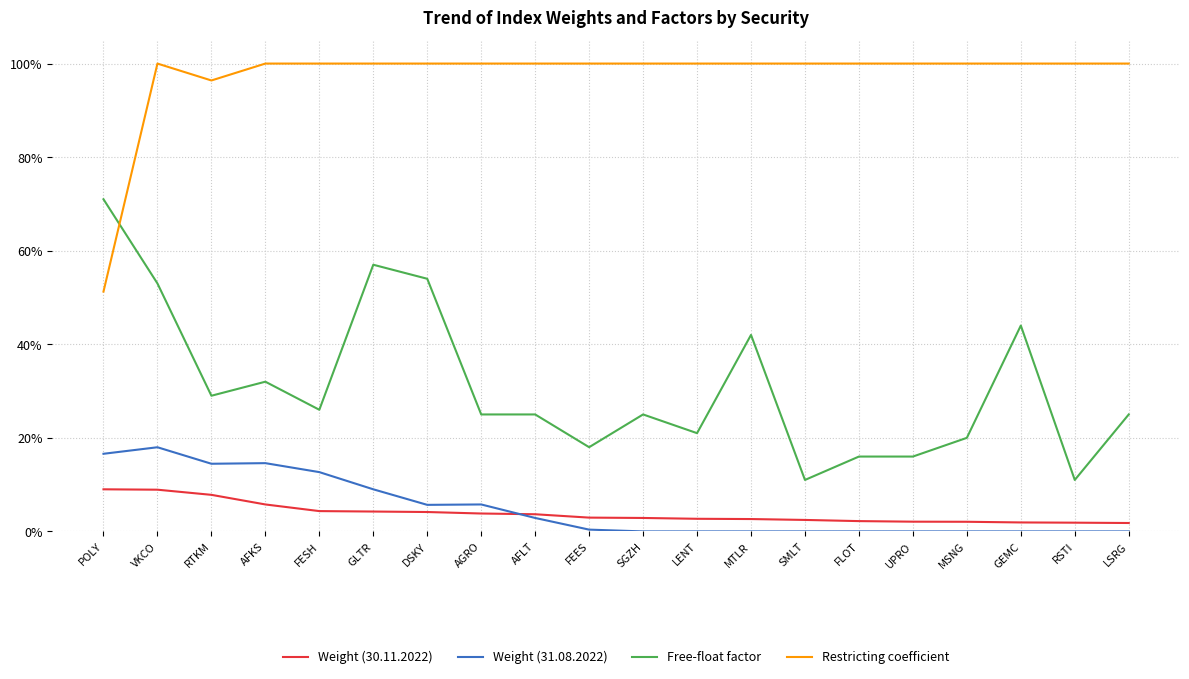

What are all the series names shown in the legend?

Weight (30.11.2022), Weight (31.08.2022), Free-float factor, Restricting coefficient